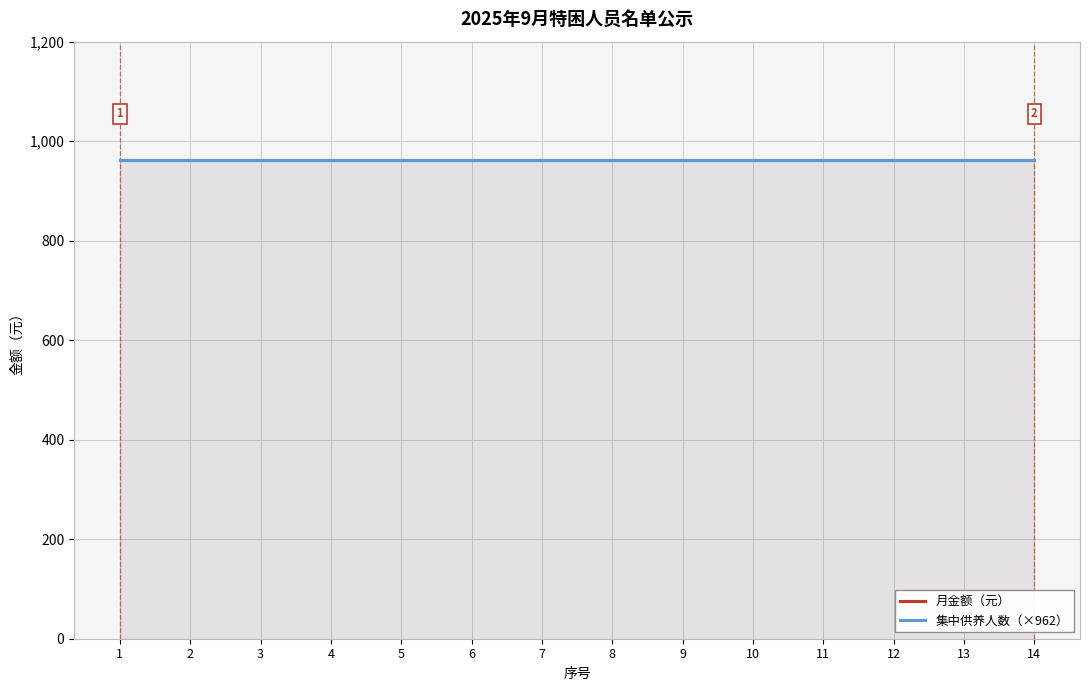

List the labels in order of 集中供养人数 value, largest first.

1, 2, 3, 4, 5, 6, 7, 8, 9, 10, 11, 12, 13, 14